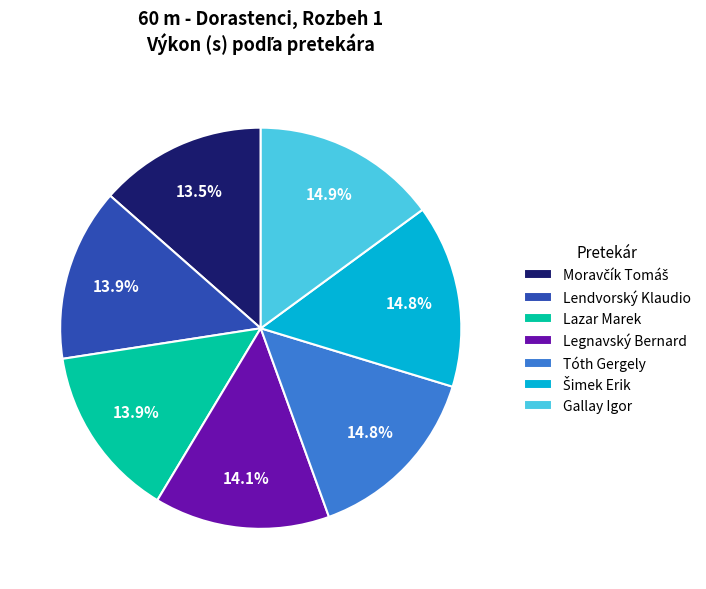

What portion of the pie excludes Lazar Marek?

86.1%